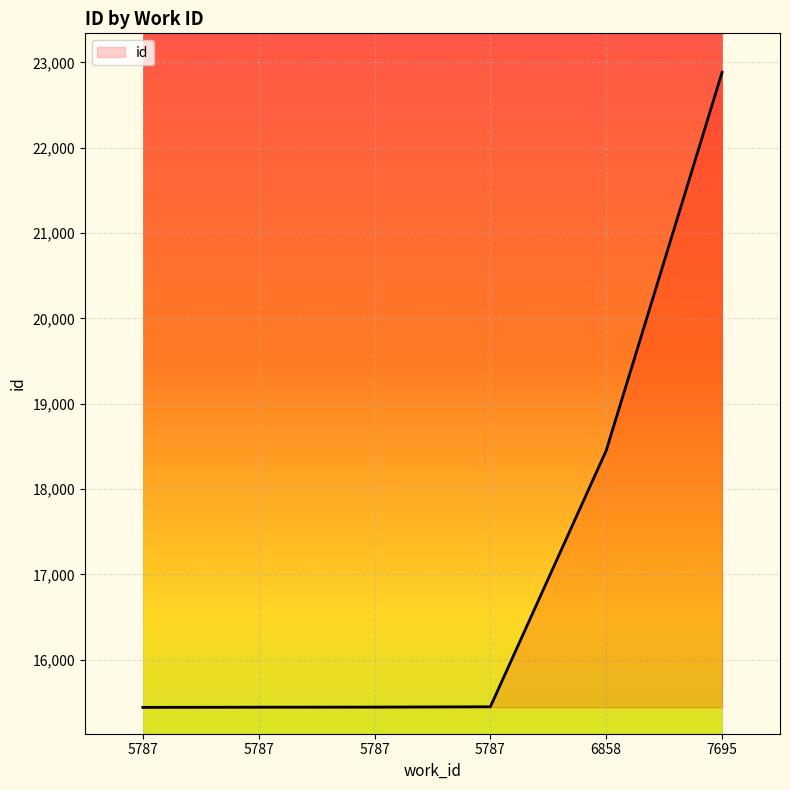

What is the average value?

17185